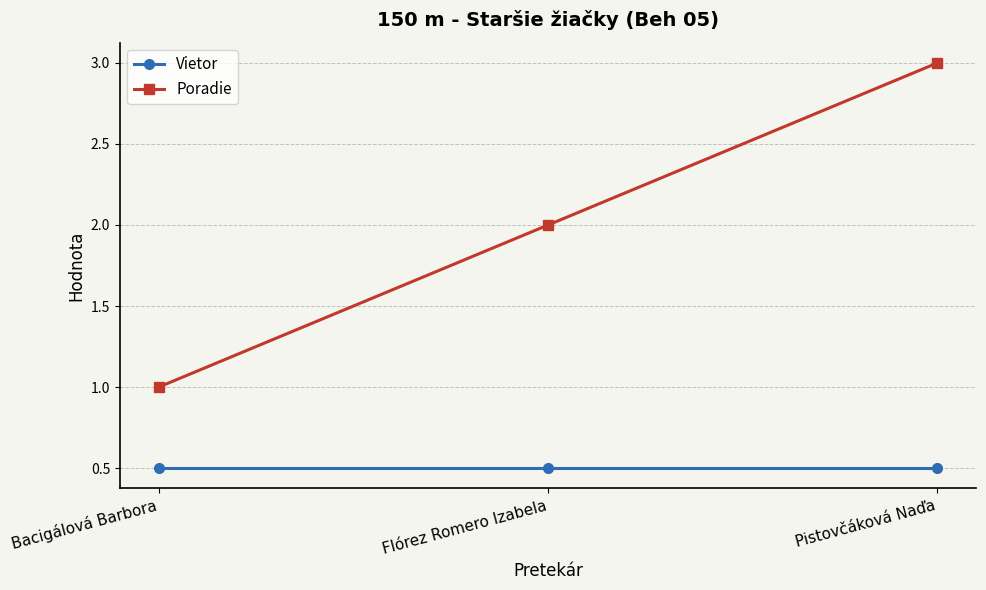

What is the value of the Vietor point at the 3rd from the left?

0.5